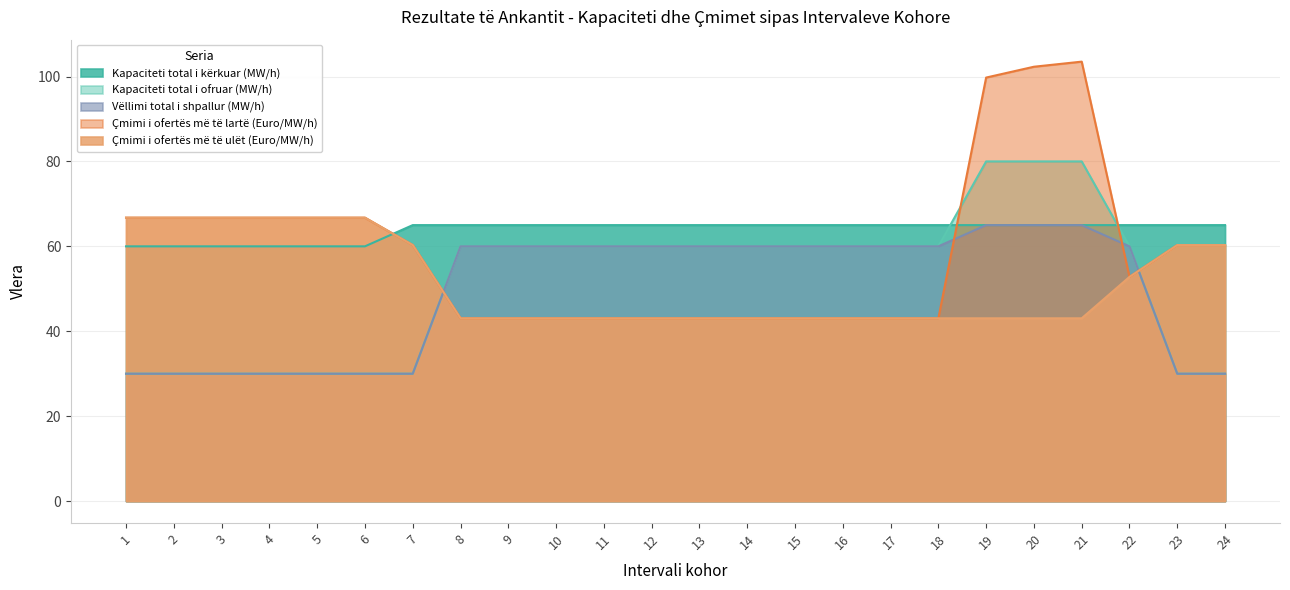

What is the spread (max minus min) of values at 11?

22.0